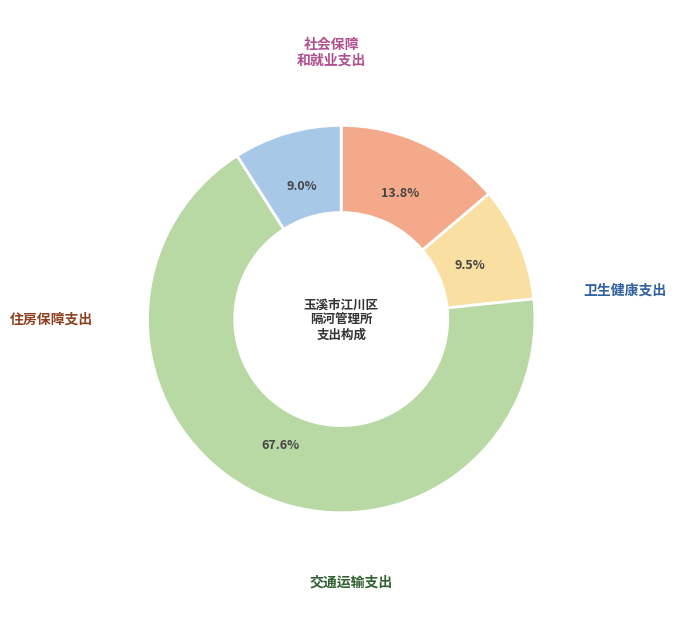

Is there any slice that represents more than half of the pie?

Yes